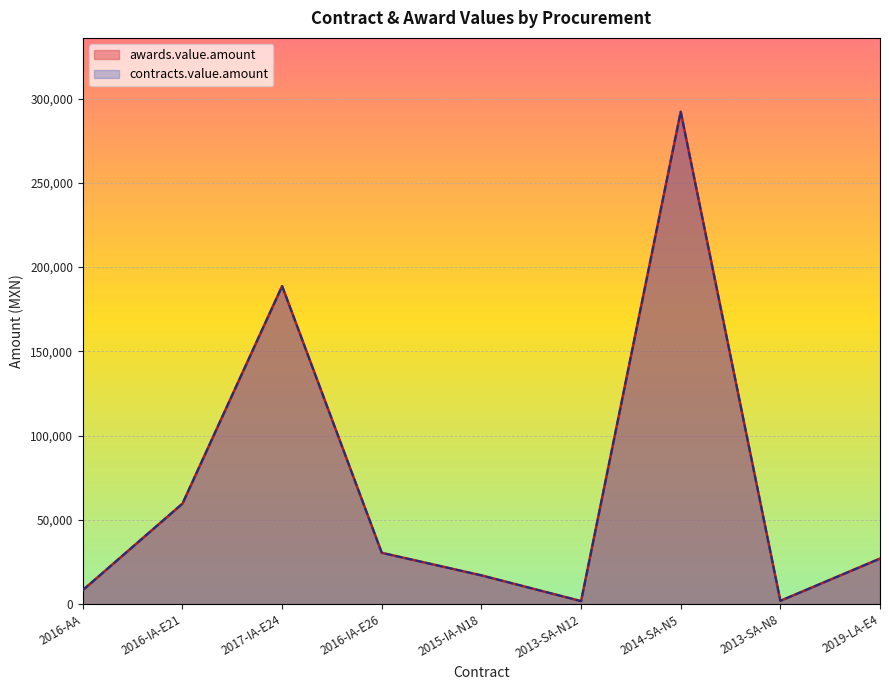

True or false: awards.value.amount and contracts.value.amount cross at least once.

False